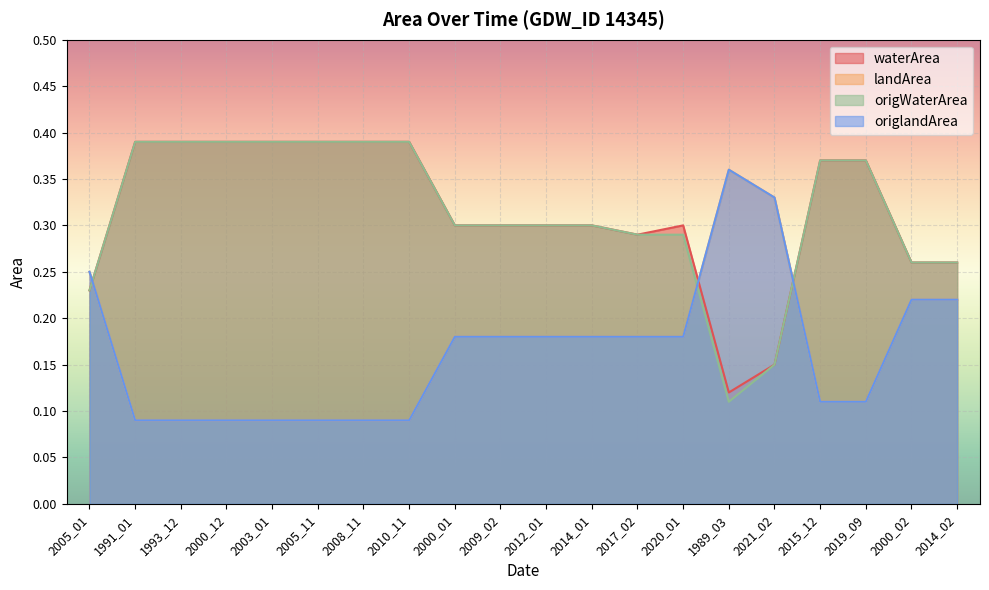

List the labels in order of landArea value, largest first.

1989_03, 2021_02, 2005_01, 2000_02, 2014_02, 2000_01, 2009_02, 2012_01, 2014_01, 2017_02, 2020_01, 2015_12, 2019_09, 1991_01, 1993_12, 2000_12, 2003_01, 2005_11, 2008_11, 2010_11